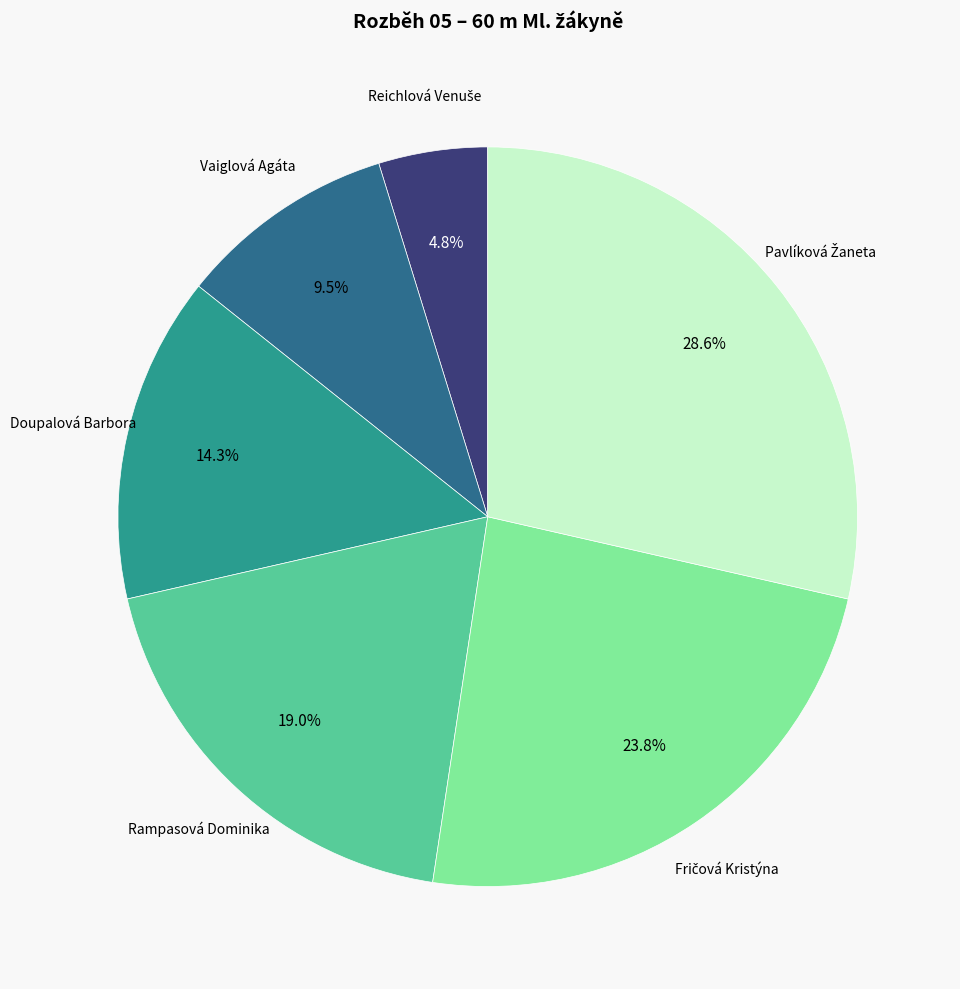

Combined, do Vaiglová Agáta and Doupalová Barbora account for over 50%?

No